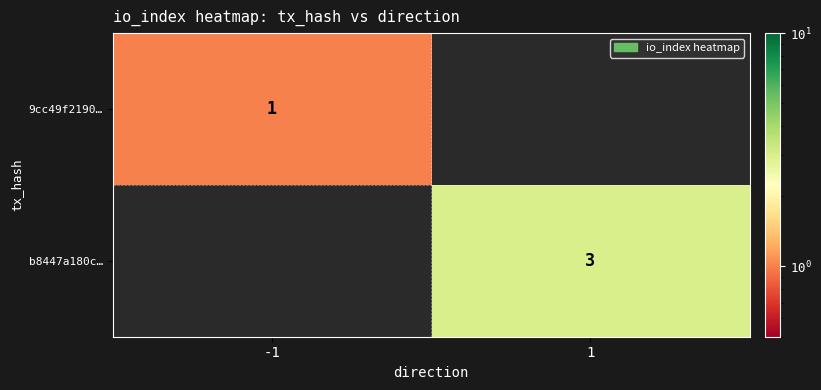

True or false: 9cc49f2190… has a value of 1 at -1.

True